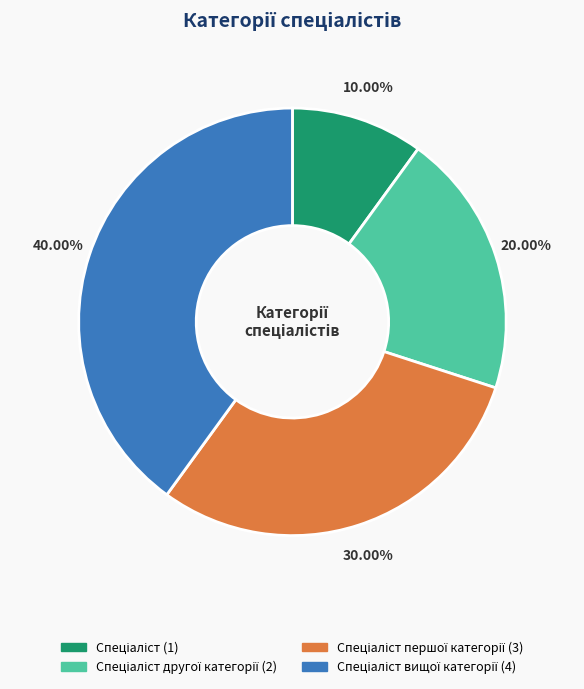

Does any single category account for the majority?

No